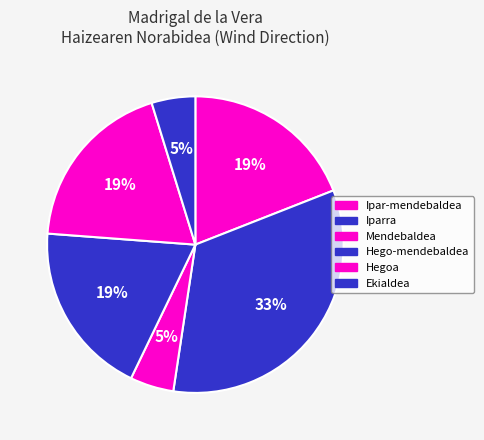

Rank the categories by value from highest to lowest.

Iparra, Hego-mendebaldea, Ipar-mendebaldea, Hegoa, Ekialdea, Mendebaldea